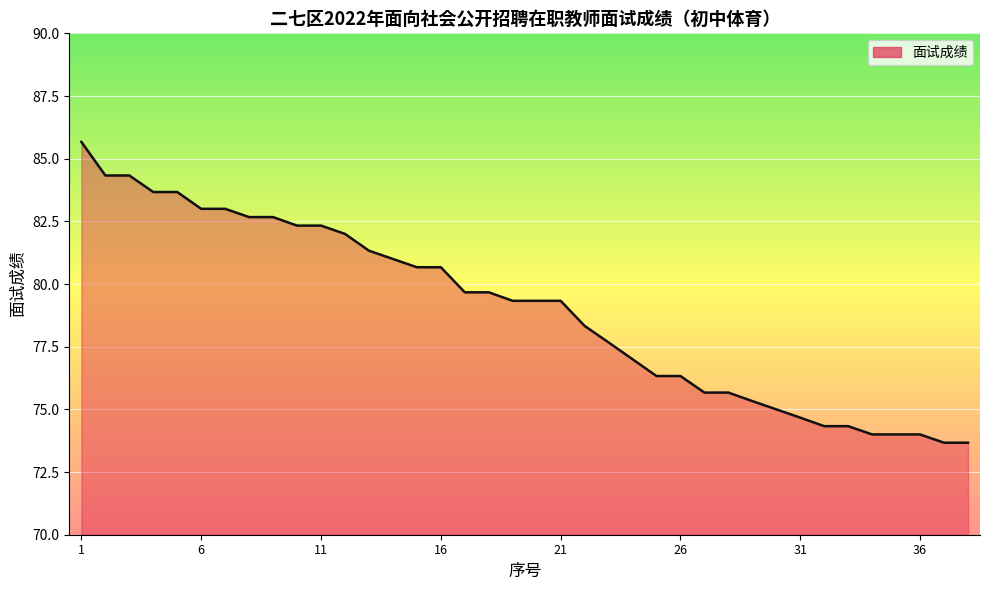

What is the smallest value displayed?

73.7